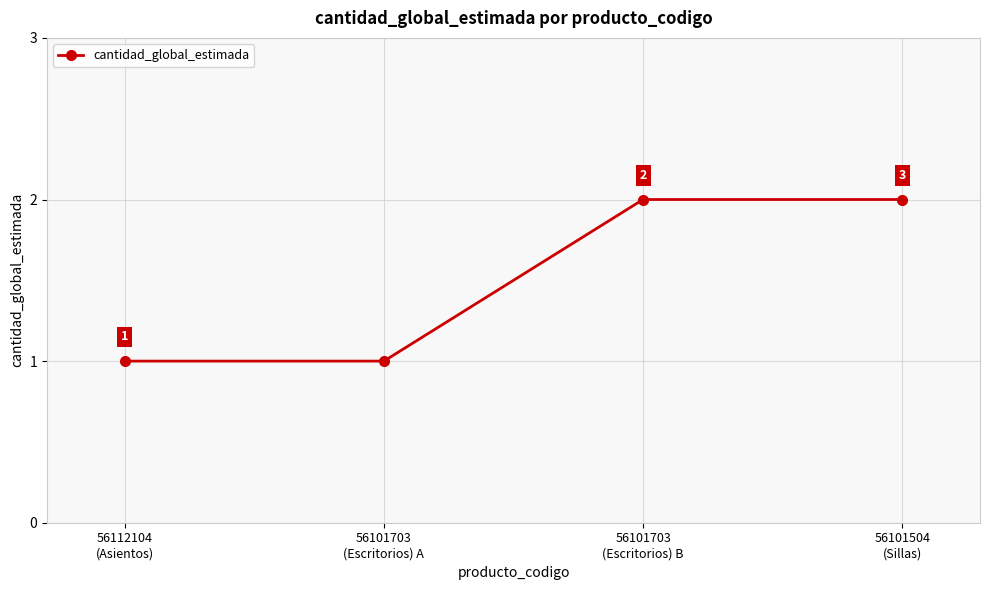

Reading left to right, what are all the values shown in this chart?

56112104
(Asientos)=1	56101703
(Escritorios) A=1	56101703
(Escritorios) B=2	56101504
(Sillas)=2